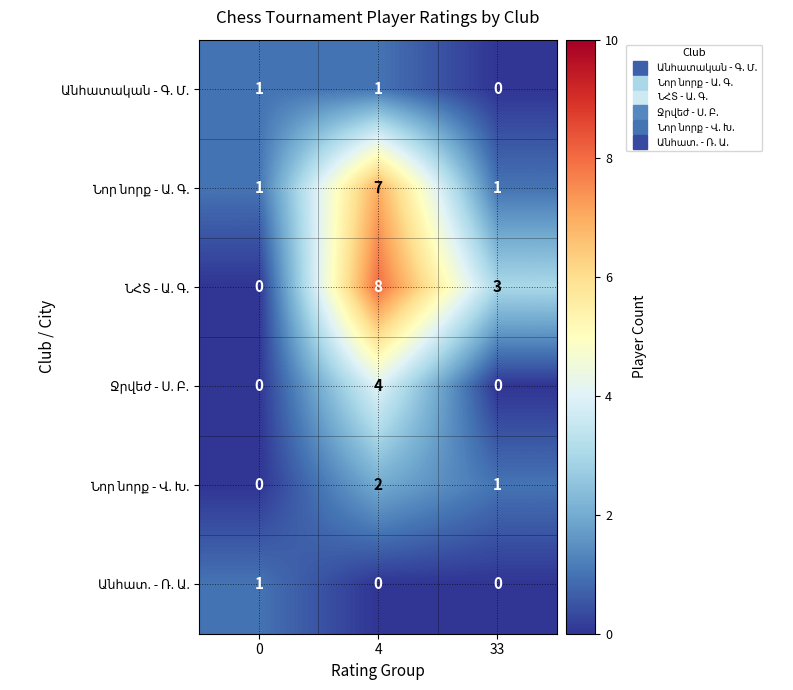

At which category is the sum across all series the highest?

4